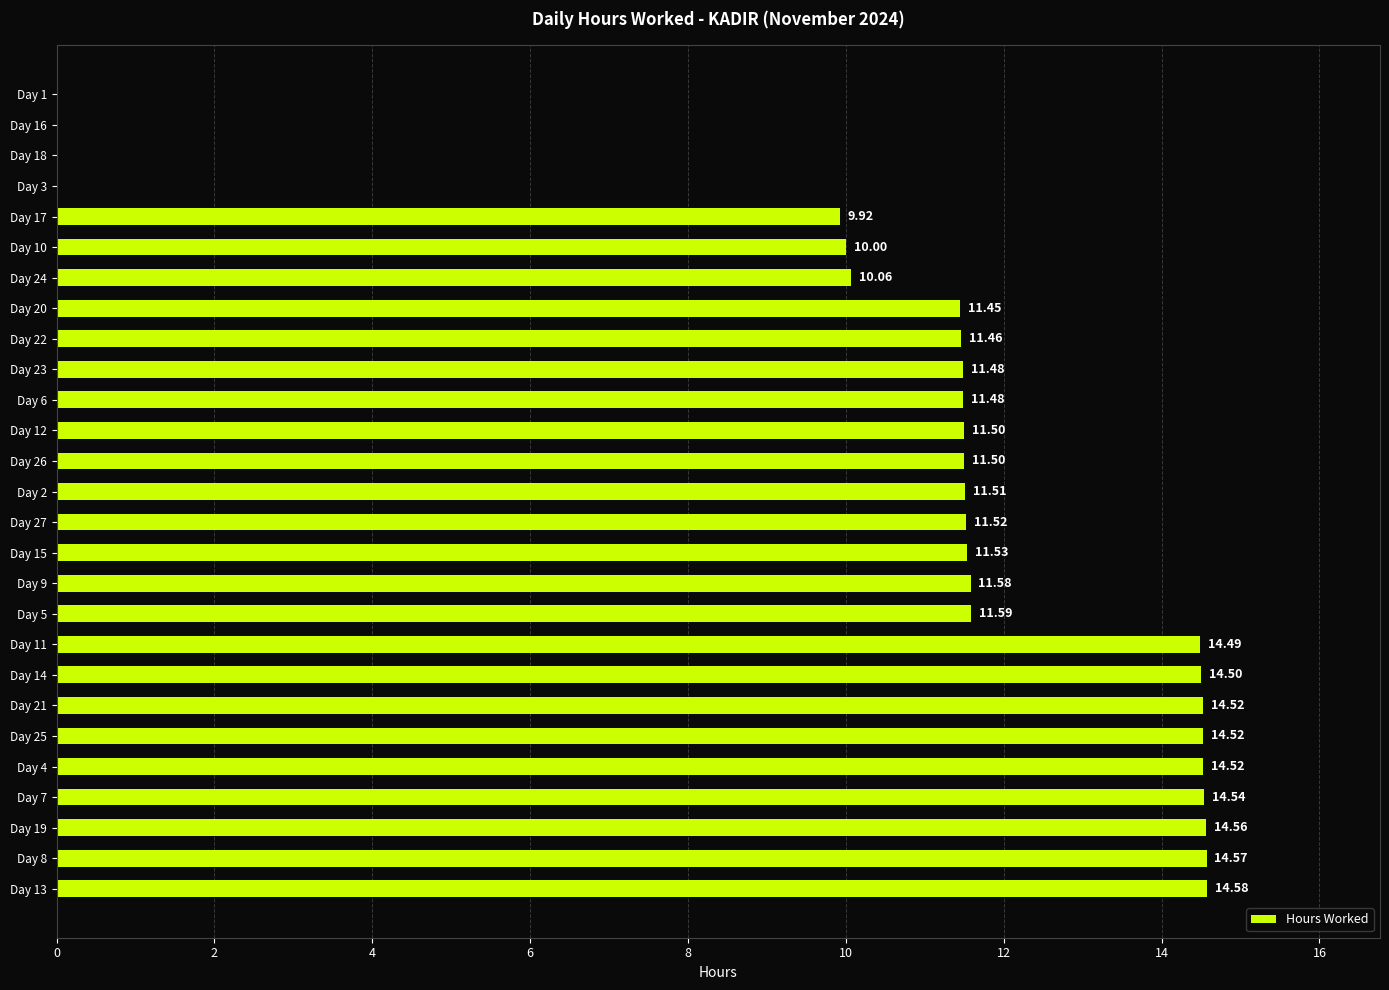

Which has a higher value, Day 3 or Day 7?

Day 7